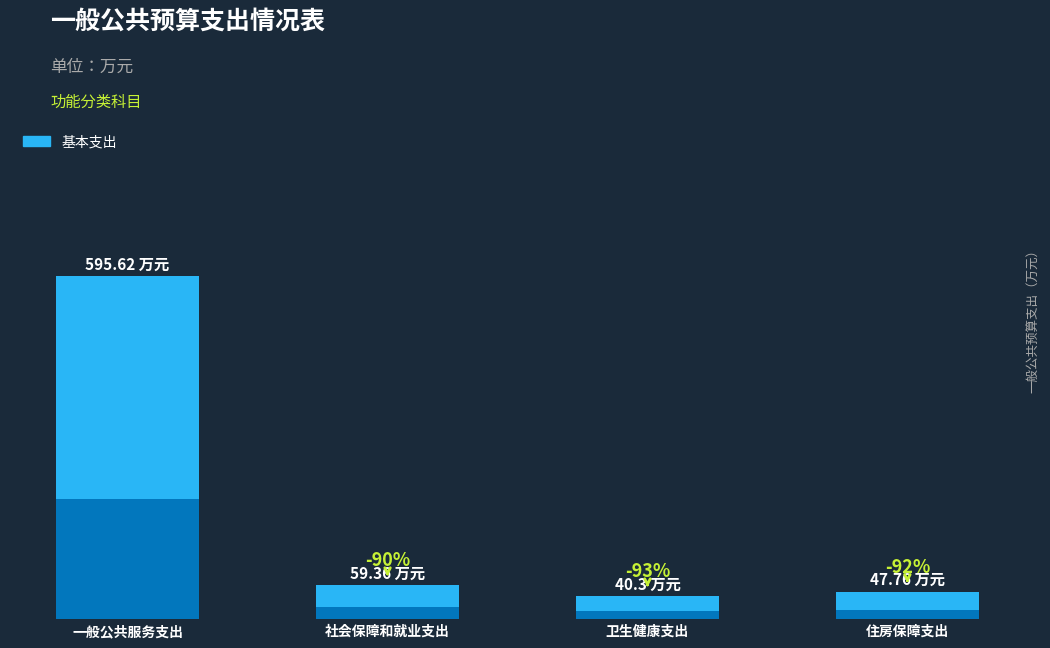

What is the difference between the maximum and minimum values?

555.3